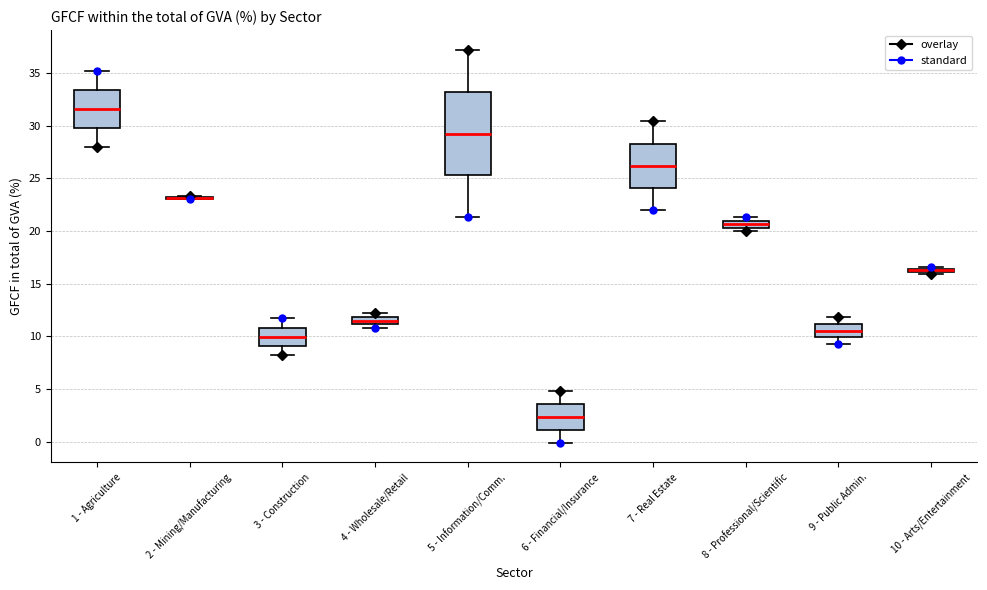

Comparing the boxes themselves (not the whiskers), which one is the tallest?

5 - Information/Comm.